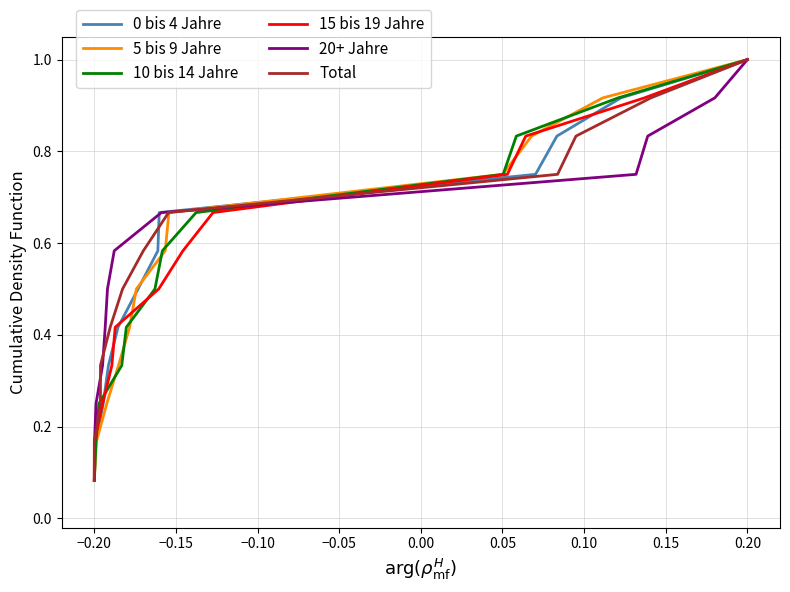

What is the maximum value for 0 bis 4 Jahre?

1.0